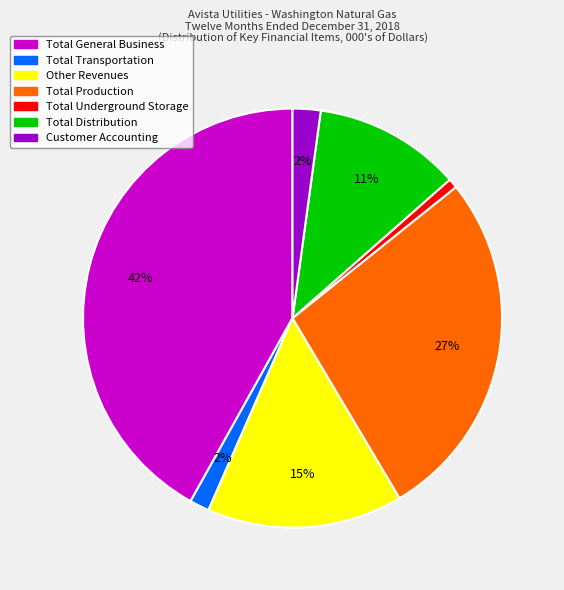

To the nearest percent, what is the combined percentage of Total Transportation and Total Distribution?

13%